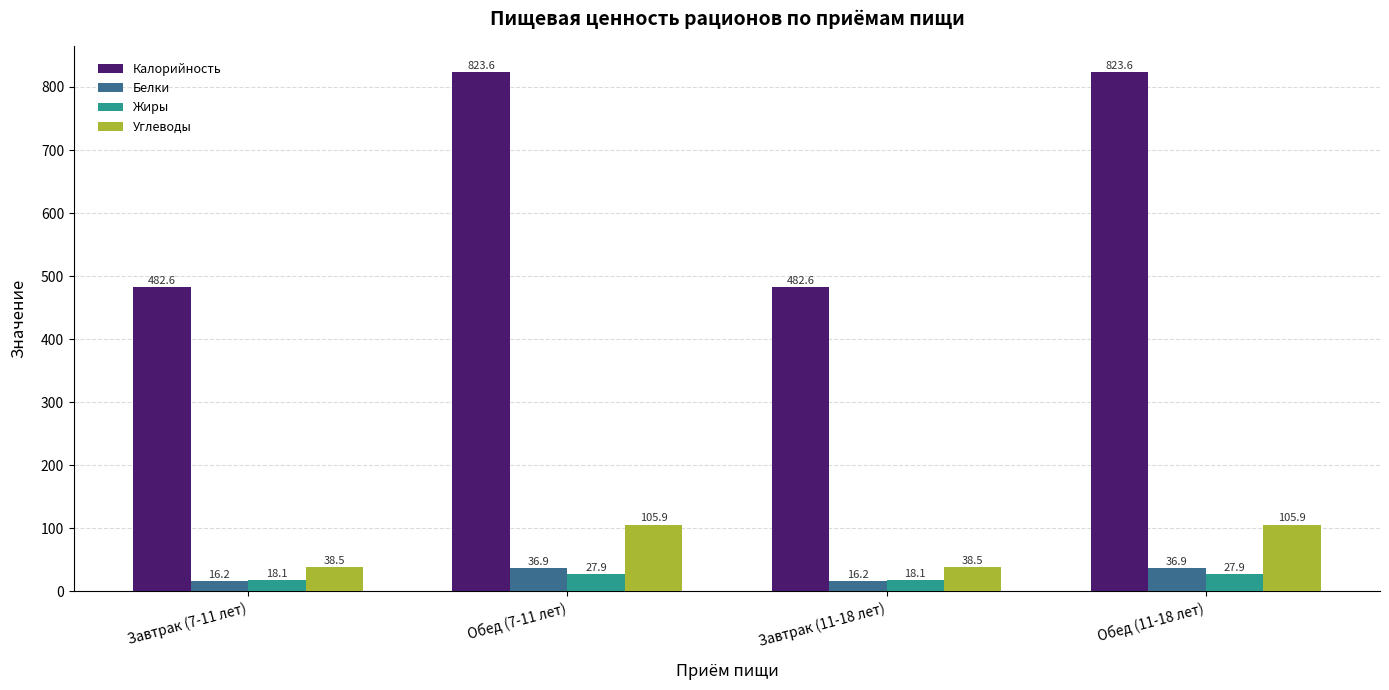

What is the difference between the maximum and minimum values in the Белки series?

20.7